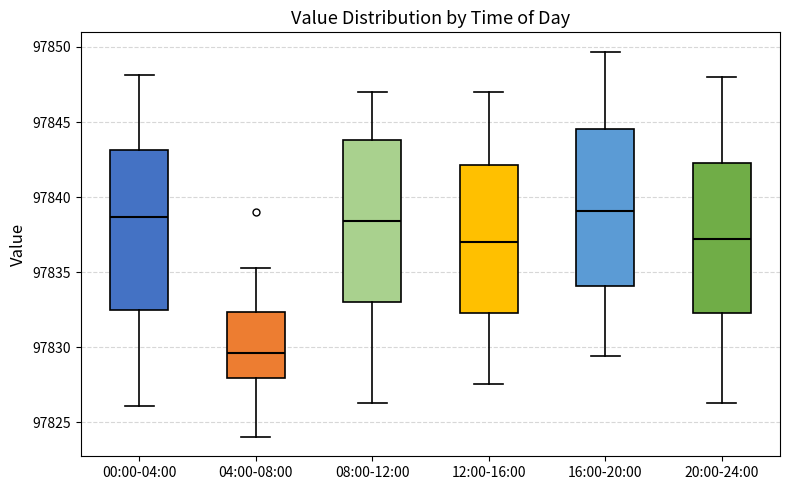

Reading left to right, read every box against the y-axis: the position of its median line, the range the box covers, and the ends of its whiskers. The values are not printed on the chart, so give them approximately, as read against the axis.

00:00-04:00: median 97838.5, box 97832.5 to 97843.0, whiskers 97826.0 to 97848.0
04:00-08:00: median 97829.5, box 97828.0 to 97832.5, whiskers 97824.0 to 97835.5
08:00-12:00: median 97838.5, box 97833.0 to 97844.0, whiskers 97826.5 to 97847.0
12:00-16:00: median 97837.0, box 97832.5 to 97842.0, whiskers 97827.5 to 97847.0
16:00-20:00: median 97839.0, box 97834.0 to 97844.5, whiskers 97829.5 to 97849.5
20:00-24:00: median 97837.0, box 97832.5 to 97842.5, whiskers 97826.5 to 97848.0